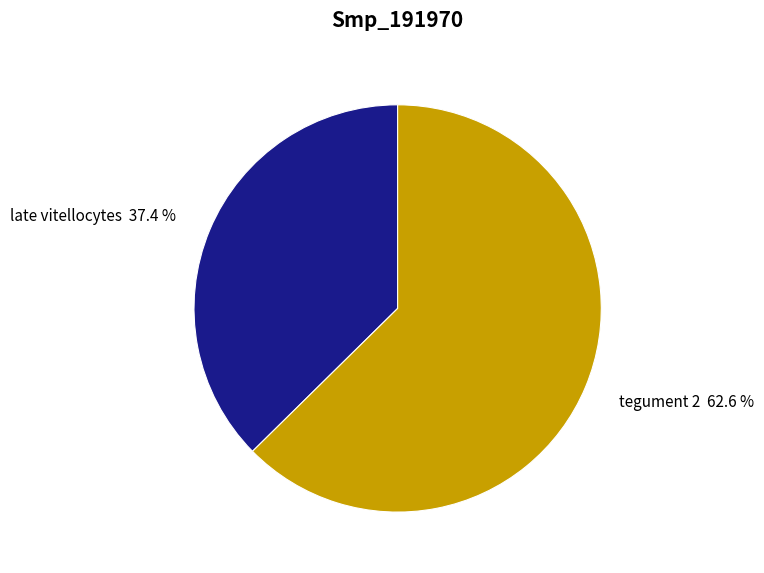

Which slice is the largest?

tegument 2